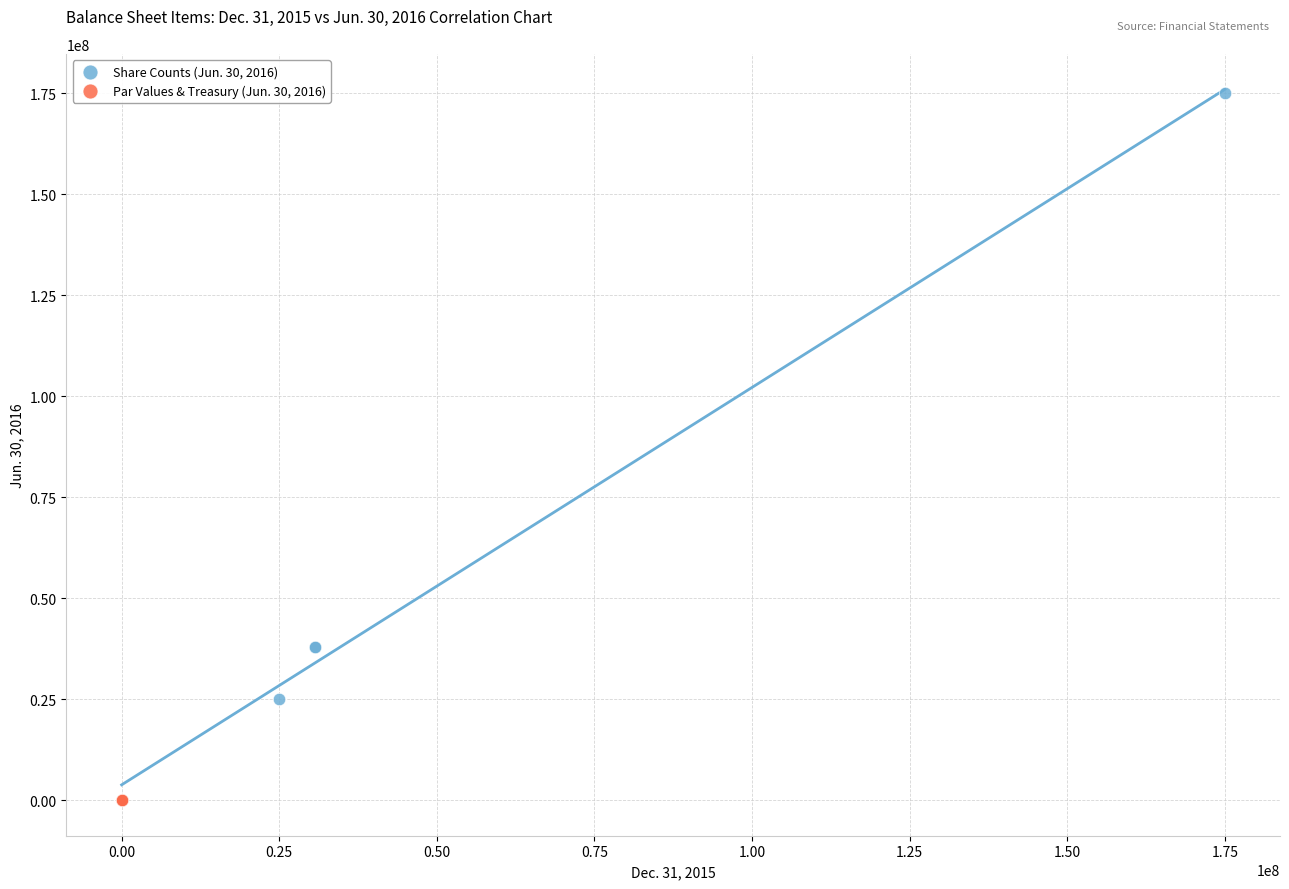

Which series has the largest Y range (max minus min)?

Share Counts (Jun. 30, 2016)